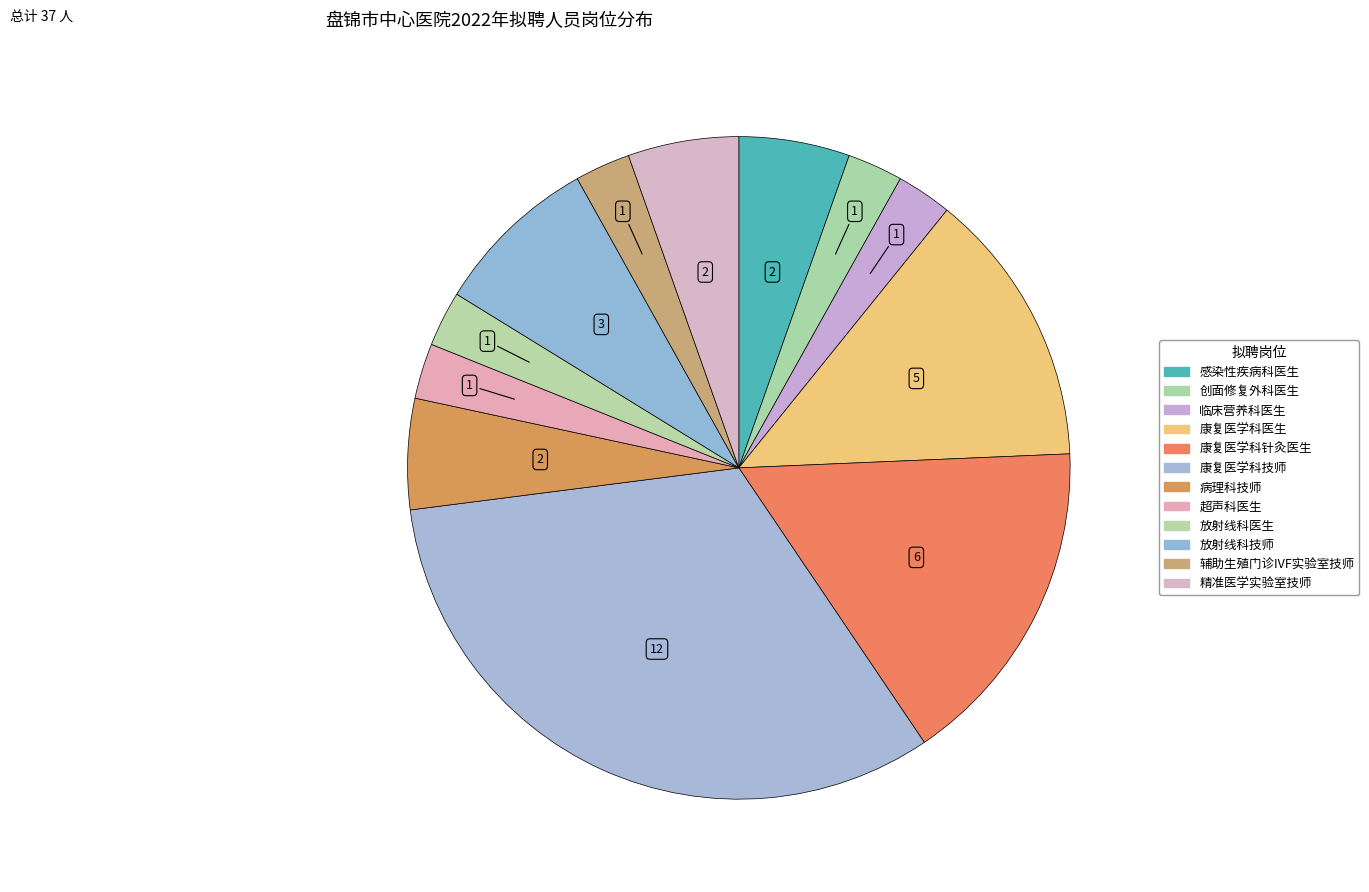

How many slices are in this pie chart?

12